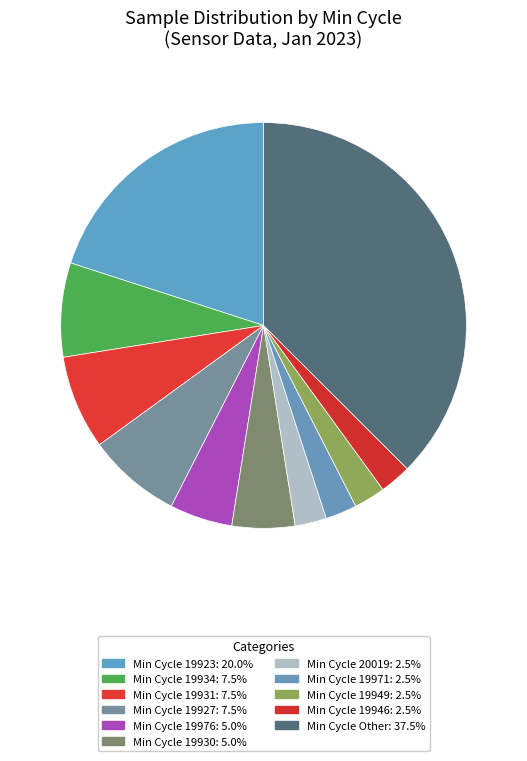

How many segments does this pie chart have?

11